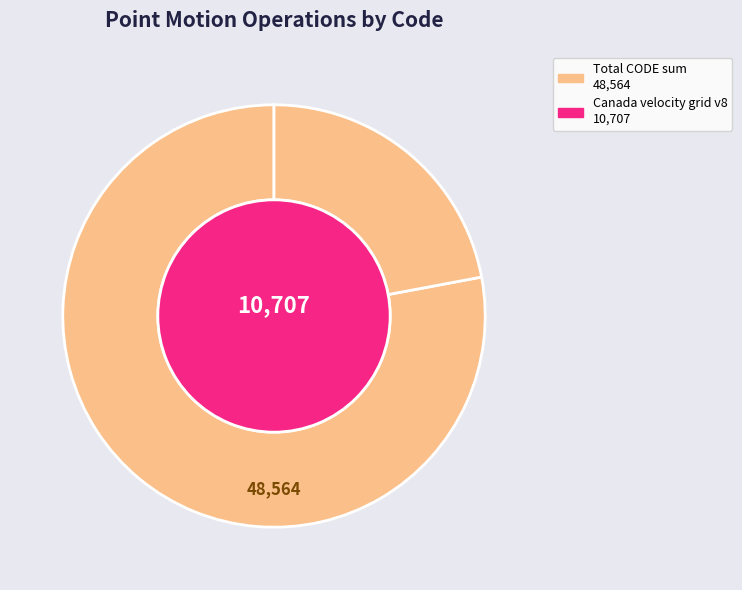

To the nearest percent, what portion does Canada velocity grid v6 represent?

18%